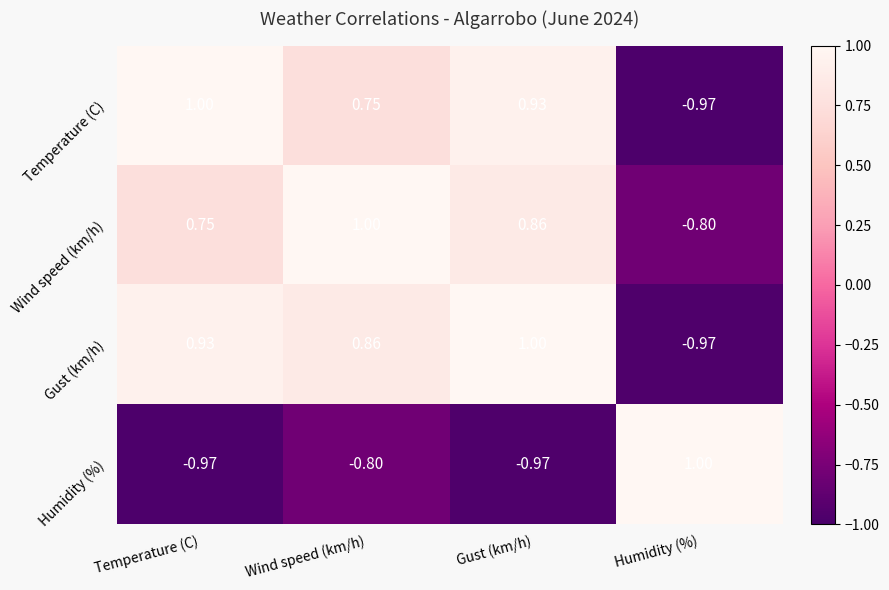

At which label is Humidity (%) closest to 0?

Wind speed (km/h)